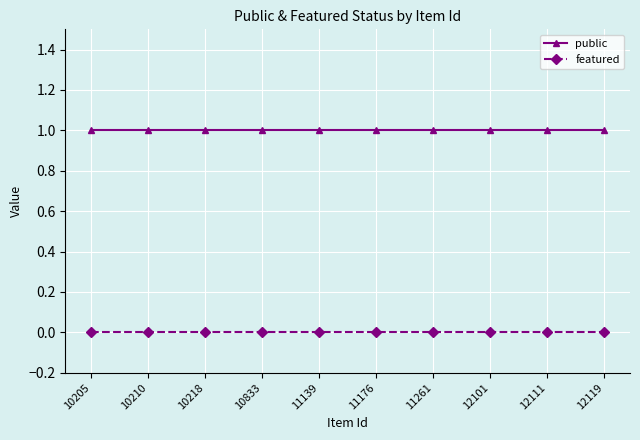

True or false: public and featured cross at least once.

False